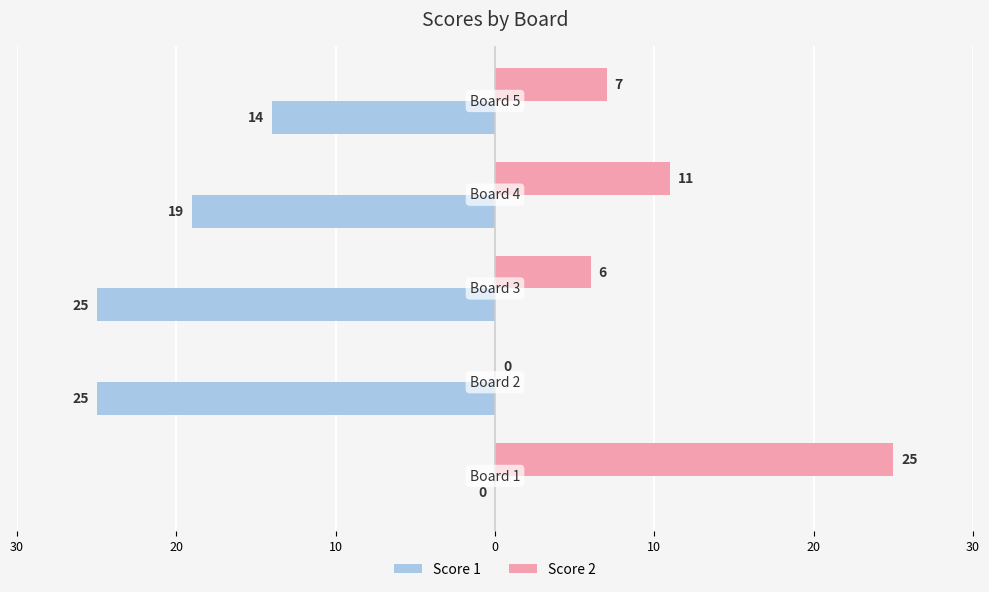

What are all the series names shown in the legend?

Score 1, Score 2